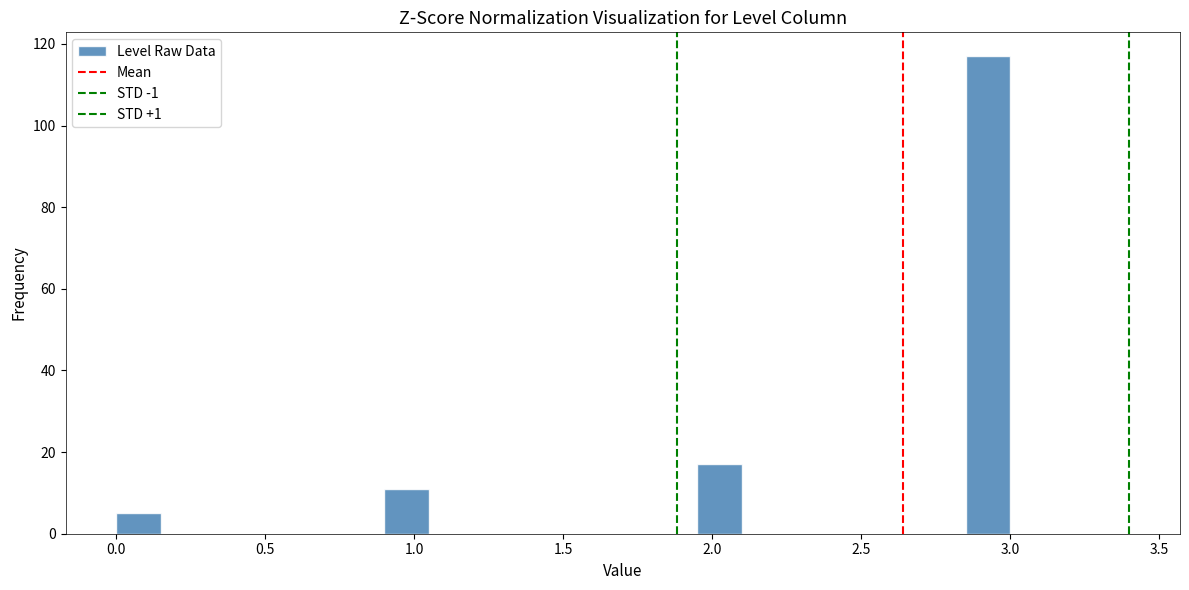

Around what value on the x-axis is the tallest bar? Give the approximate position of its centre, as read against the axis.

2.95